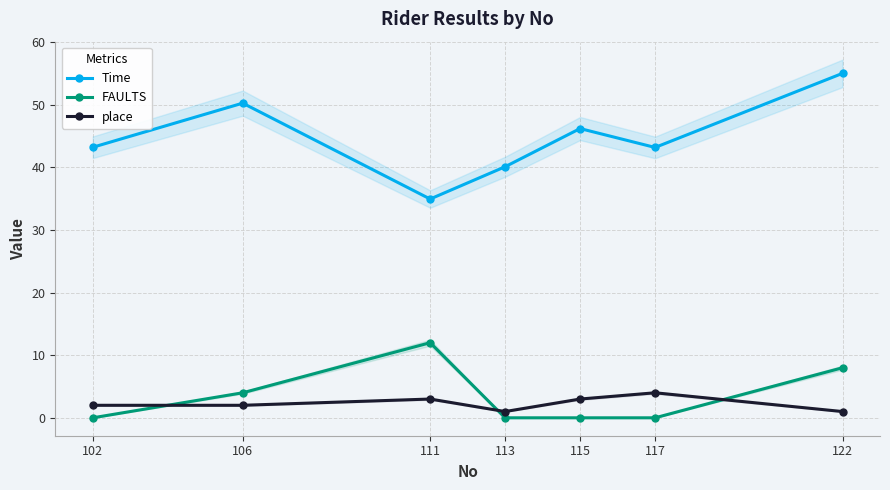

What is the difference between the place values at 102 and 115?

1.0